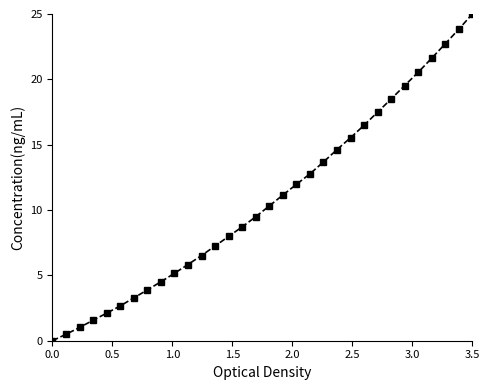

What is the value of the 6th point from the left?

2.7